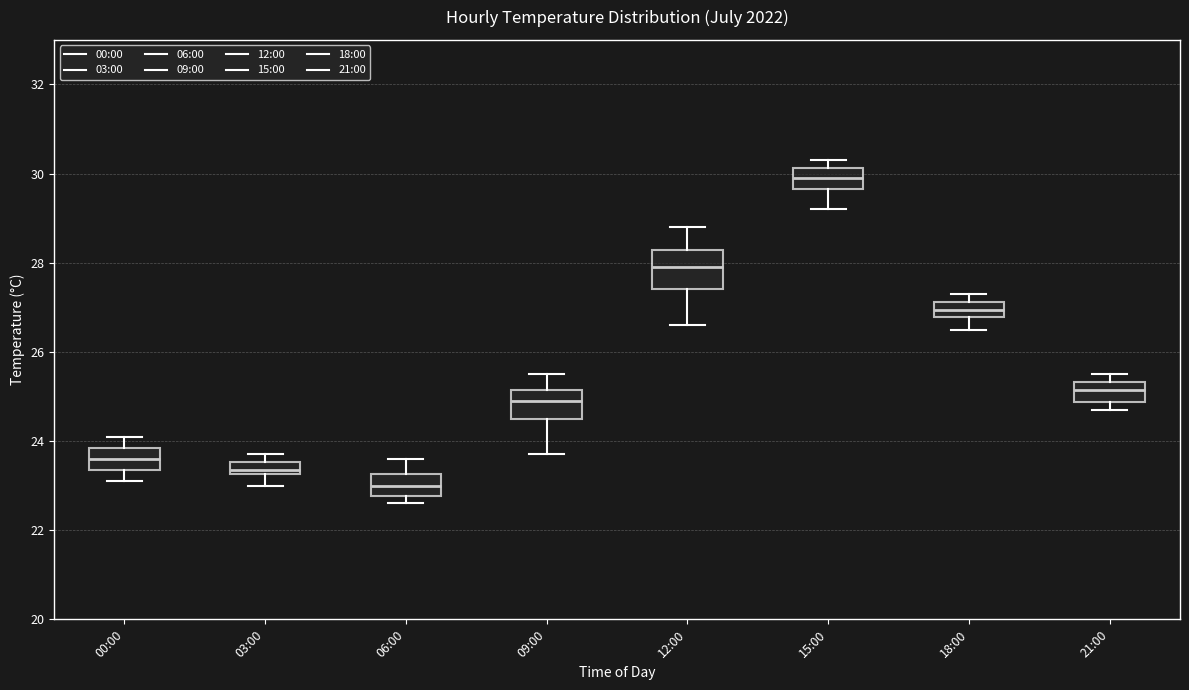

Where does the lower whisker of the box for 15:00 end on the y-axis? The values are not printed on the chart, so give them approximately, as read against the axis.

29.2